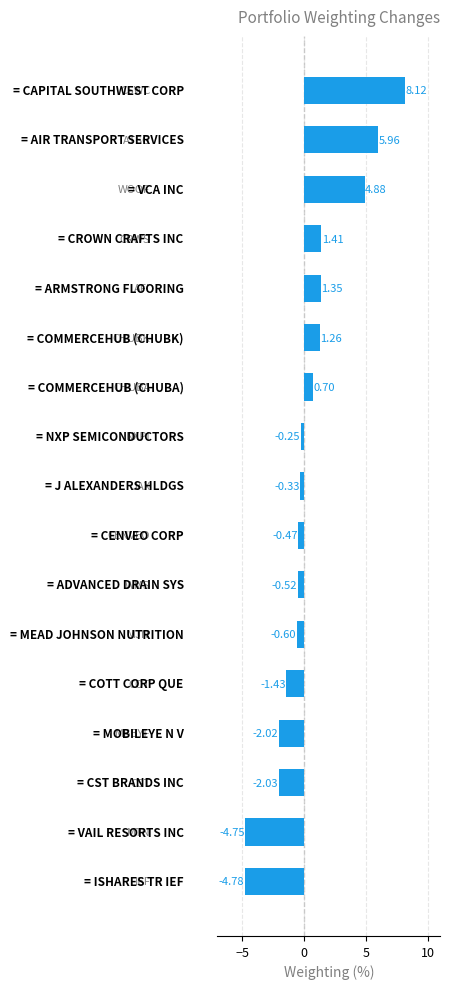

Count the number of categories in the chart.

17